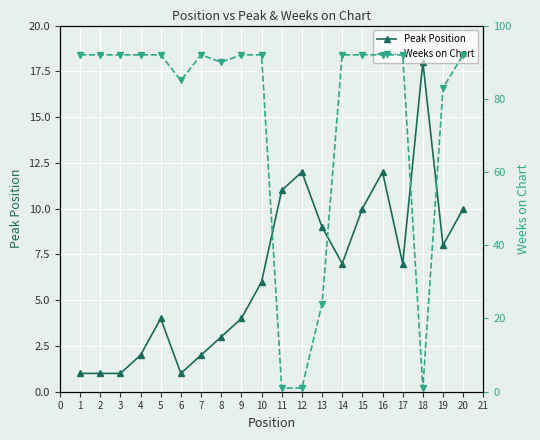

The value of Peak Position at 8 is 2. True or false?

False